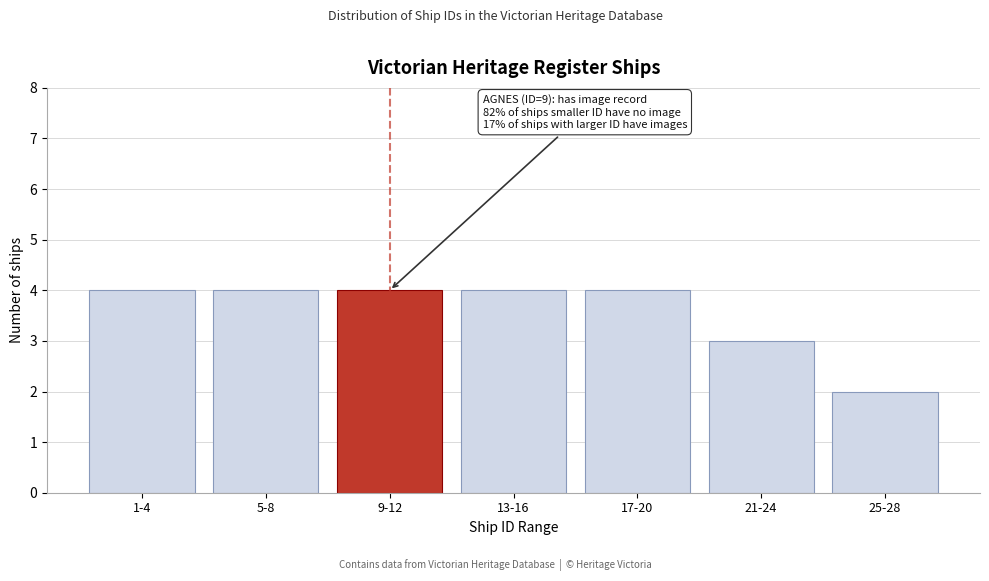

Reading right to left, transcribe all the data shown in this chart.

25-28=2	21-24=3	17-20=4	13-16=4	9-12=4	5-8=4	1-4=4